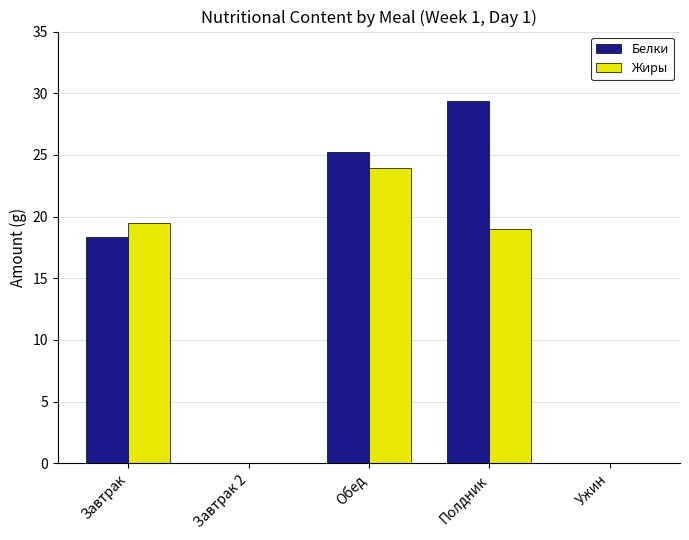

Reading left to right, extract all data points from this chart.

Белки: 18.4	0.0	25.3	29.4	0.0
Жиры: 19.5	0.0	23.9	19.0	0.0